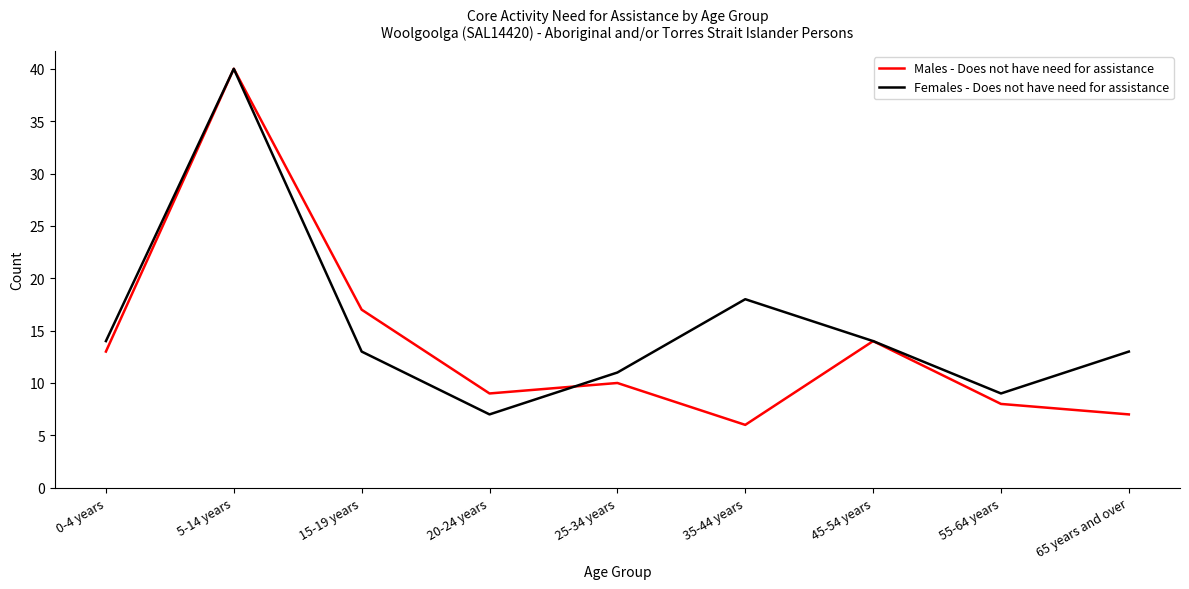

Which series ends up on top after the final intersection of Females - Does not have need for assistance and Males - Does not have need for assistance?

Females - Does not have need for assistance